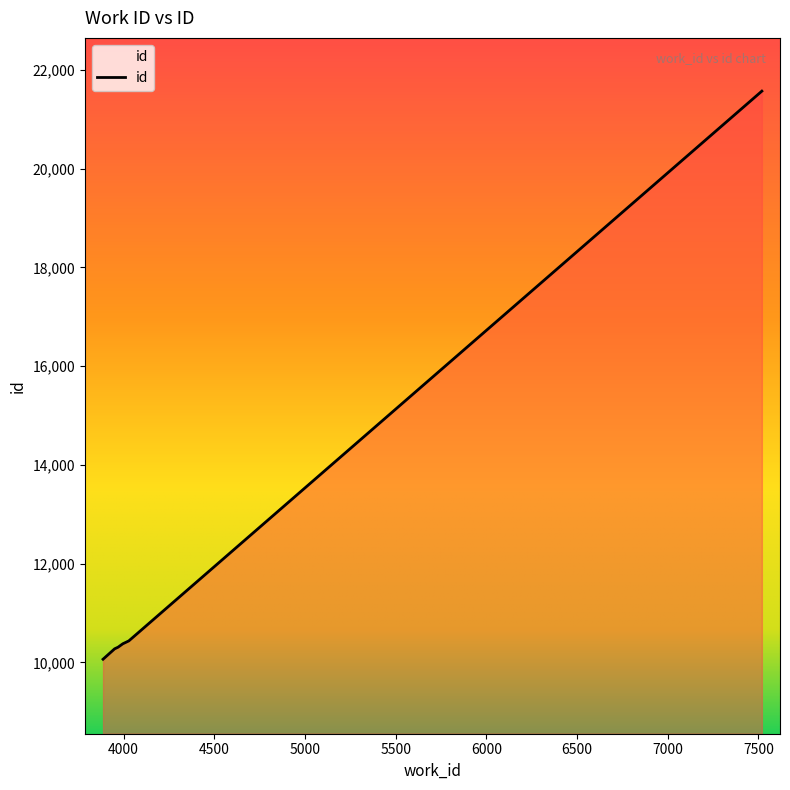

What is the greatest value displayed?

21573